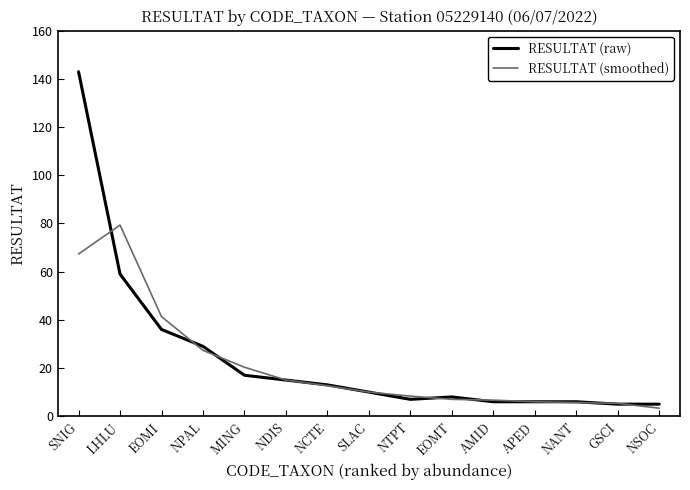

The value of RESULTAT (raw) at NDIS is 21.2. True or false?

False